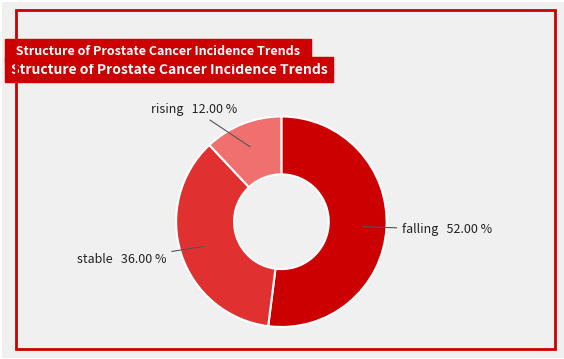

What is the ratio of the value at stable to the value at rising?

3.0